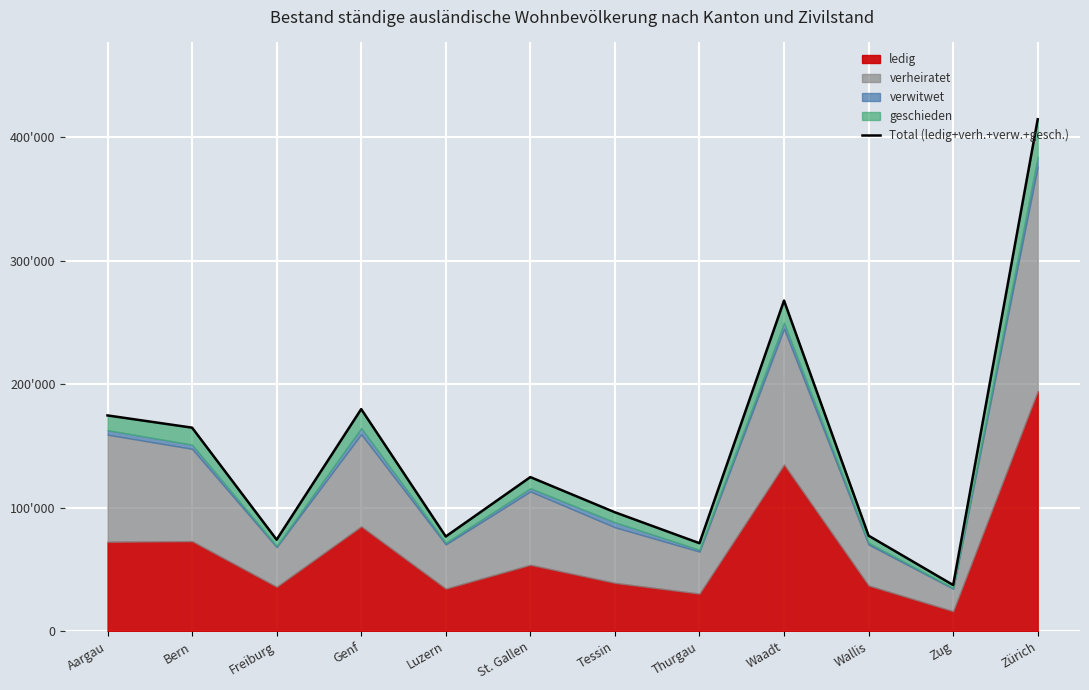

What is the difference between the second highest and minimum values?

230232